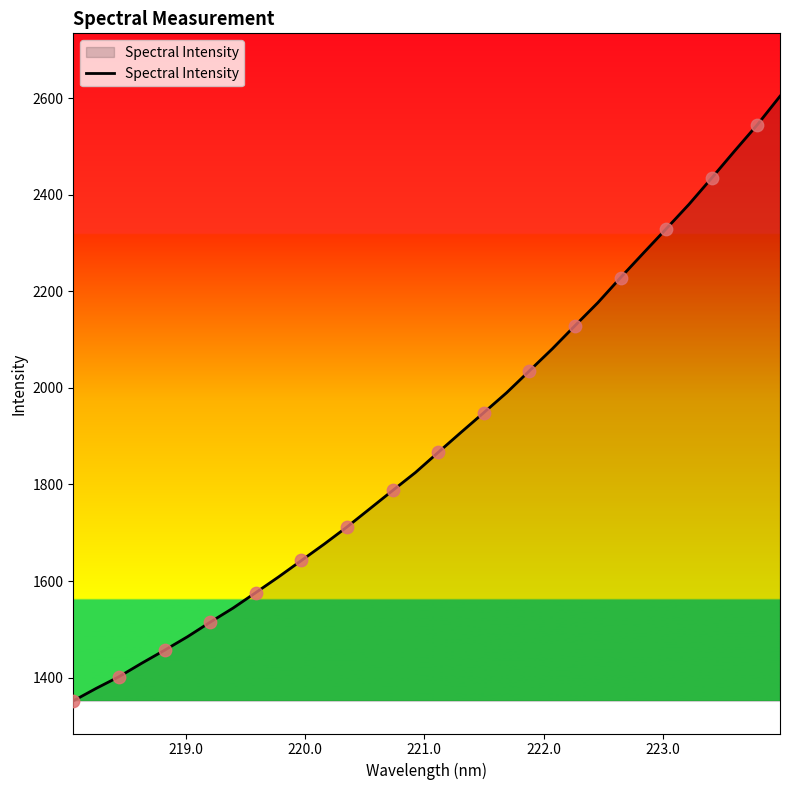

What is the smallest value displayed?

1351.9